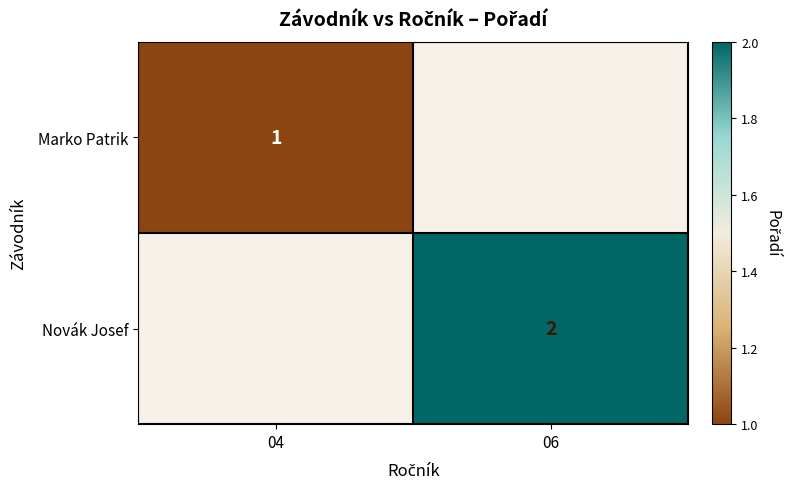

At how many categories does at least one series exceed 1?

1